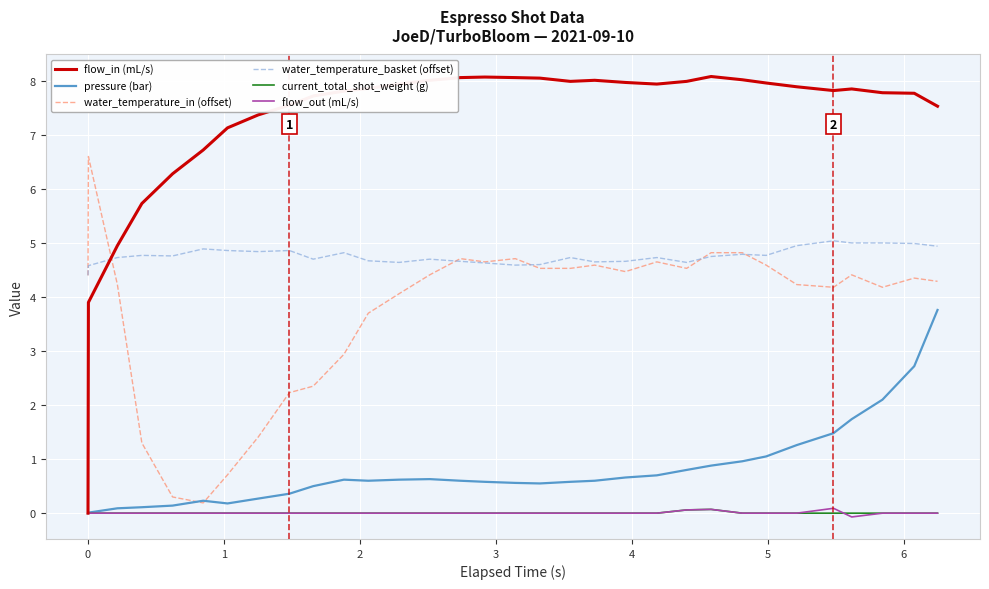

Which series has the largest total across all categories?

flow_in (mL/s)